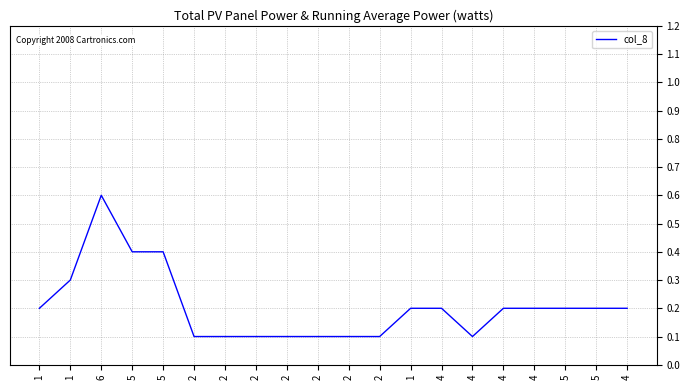

Which category has the lowest value across all series?

2